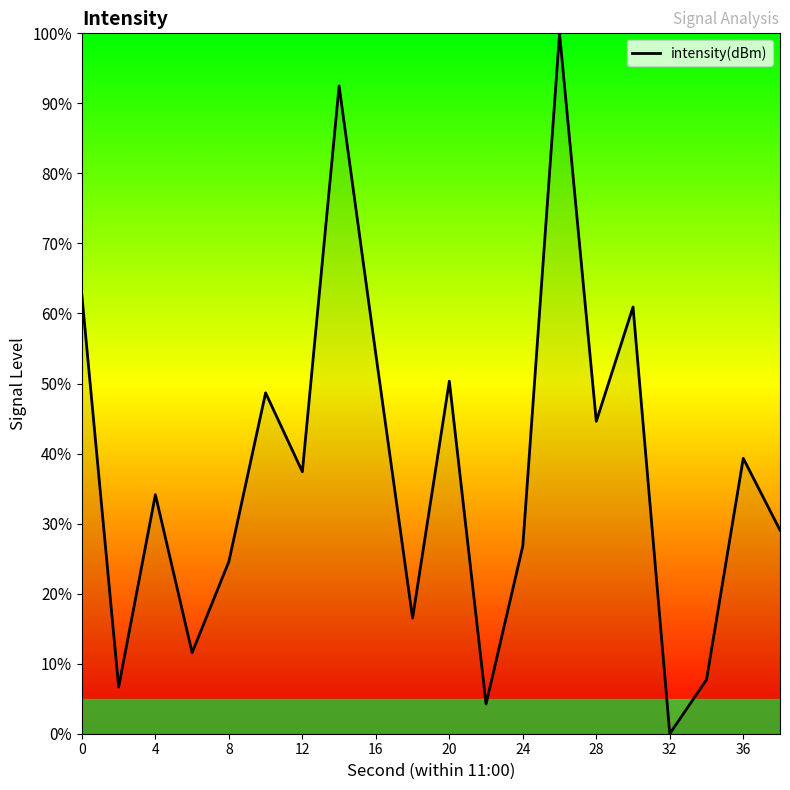

What is the greatest value displayed?

100.0